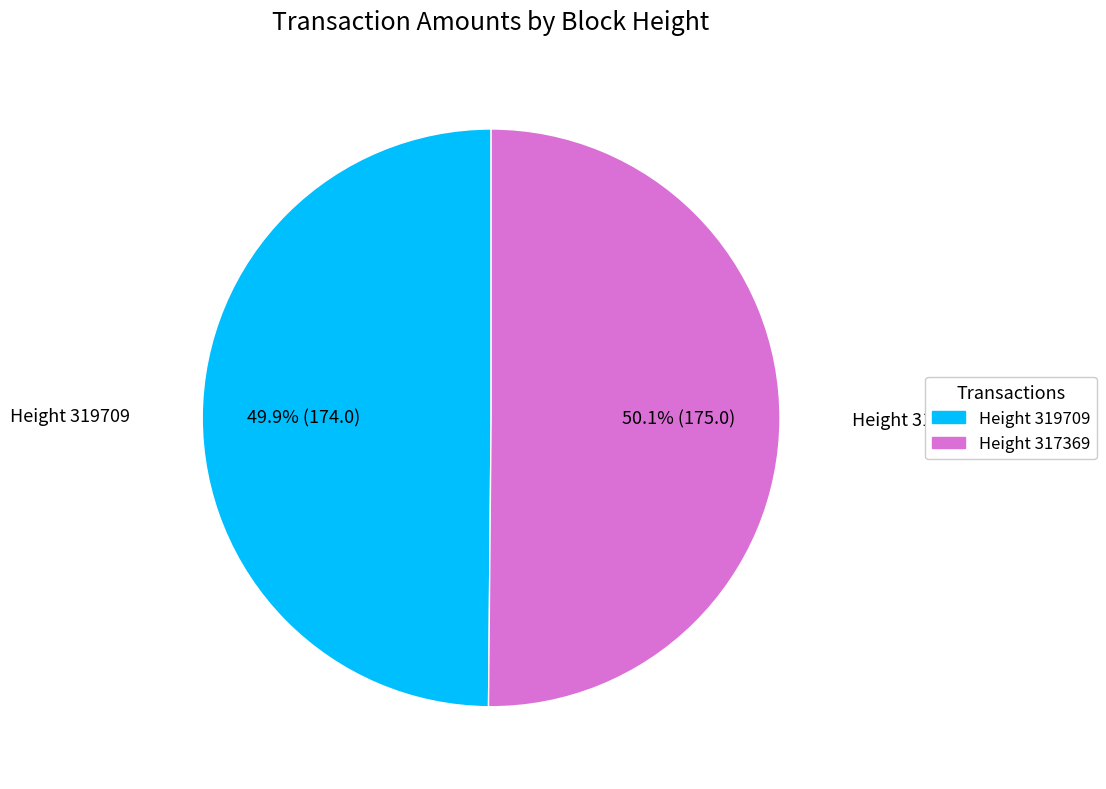

How much of the chart is everything except Height 317369?

49.9%